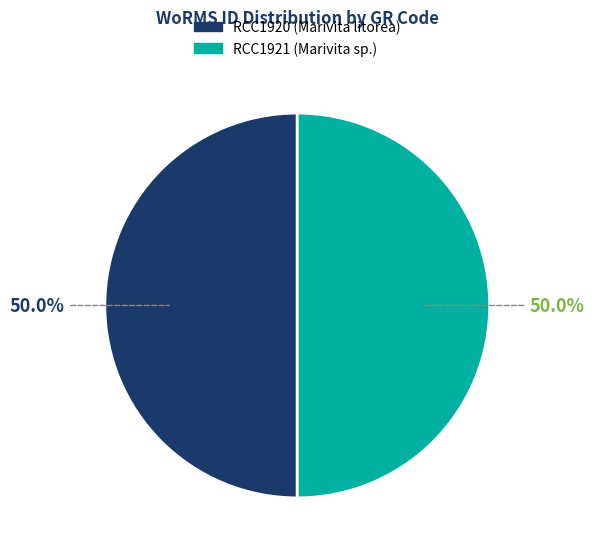

Approximately how many times larger is the value at RCC1921 (Marivita sp.) compared to RCC1920 (Marivita litorea)?

1.0